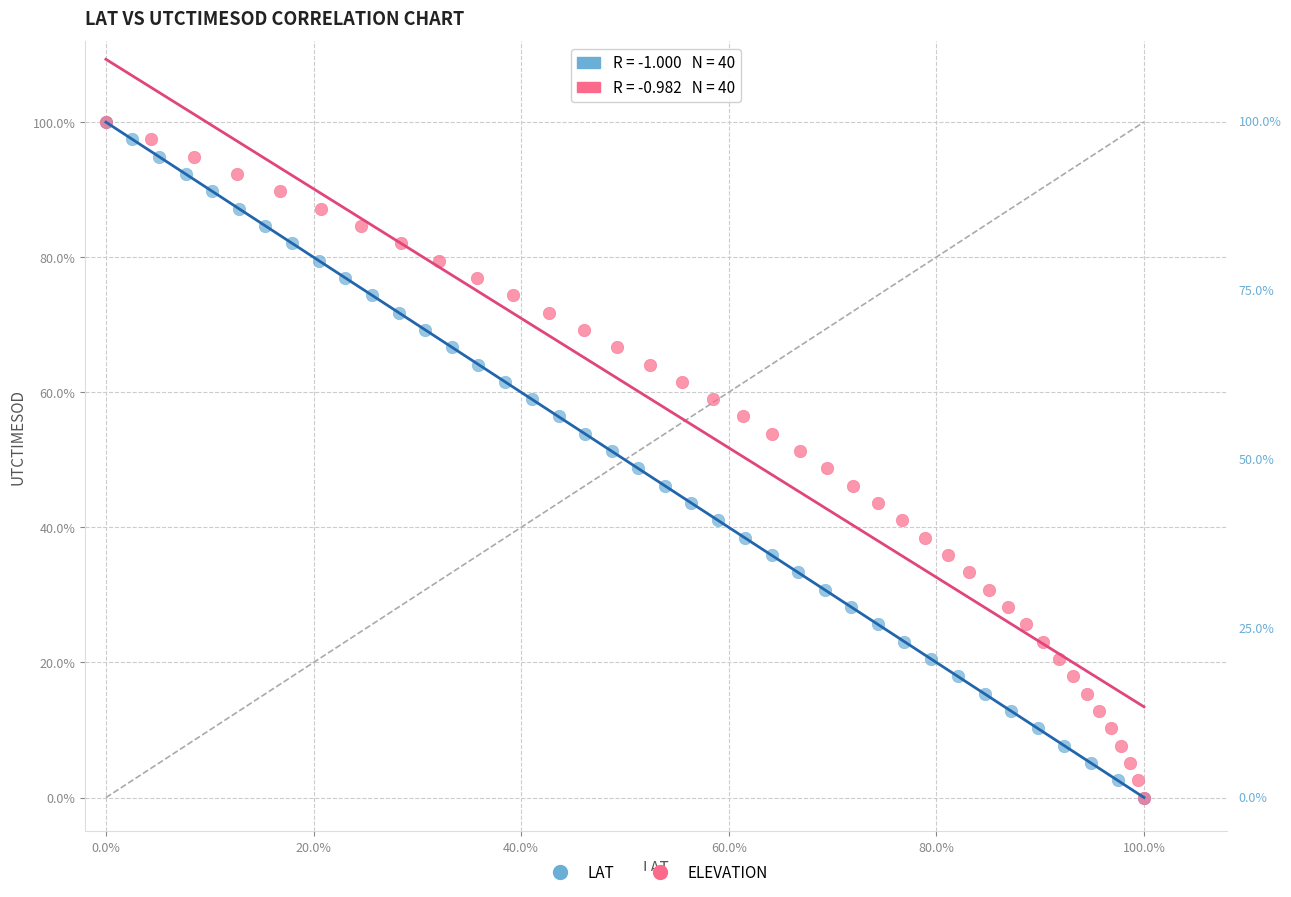

What are all the series names shown in the legend?

LAT, ELEVATION